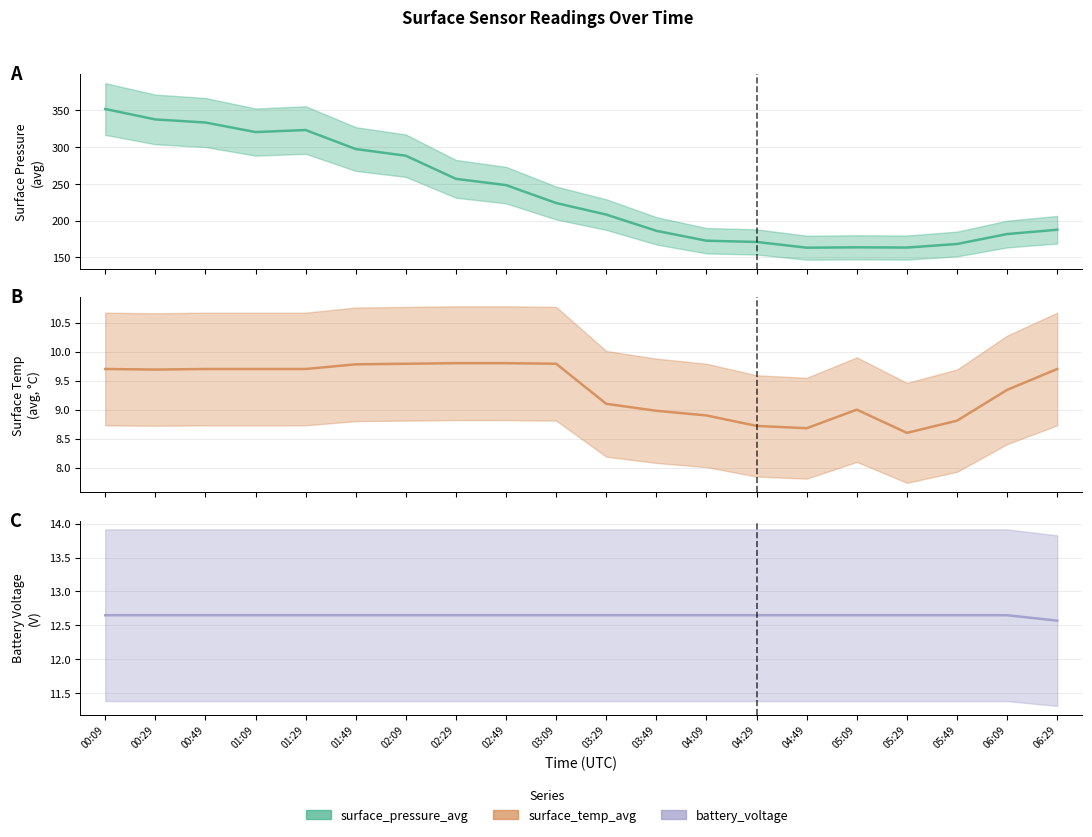

Rank the series by their maximum value, from highest to lowest.

surface_pressure_avg, battery_voltage, surface_temp_avg